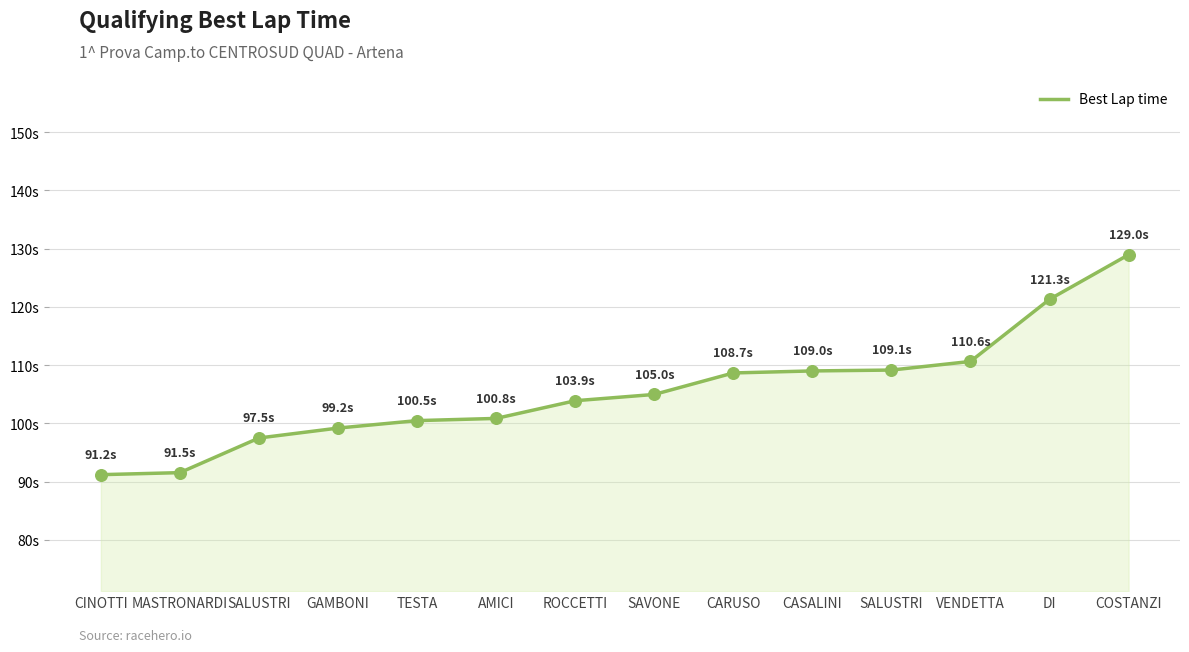

Which has a higher value, GAMBONI or CARUSO?

CARUSO